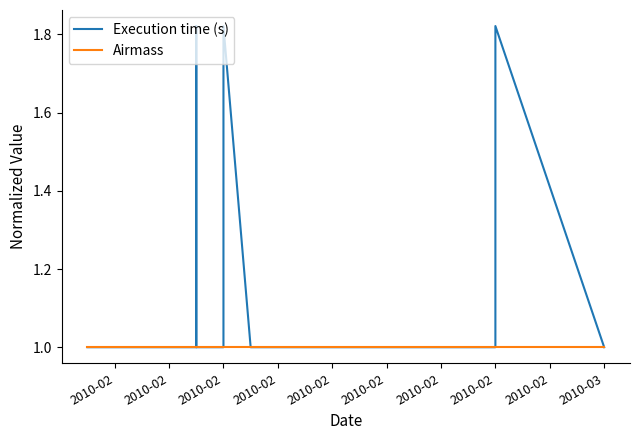

What is the maximum value shown in the chart?

1.8